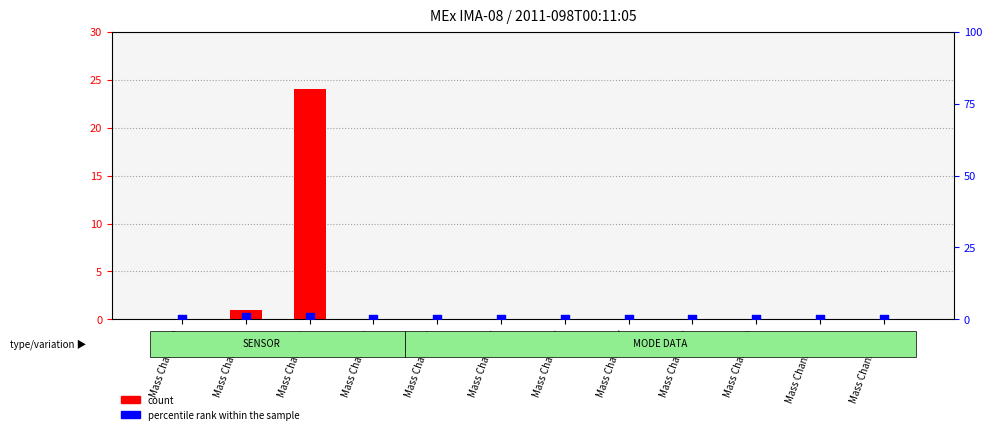

What are all the series names shown in the legend?

count, percentile rank within the sample